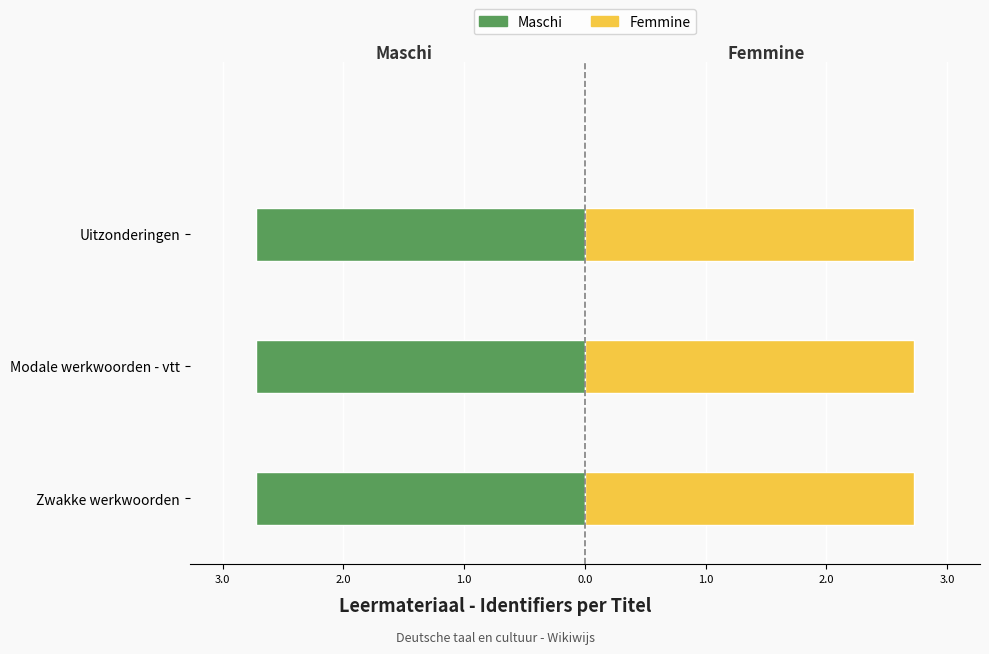

What is the sum of all Femmine values?

8.2